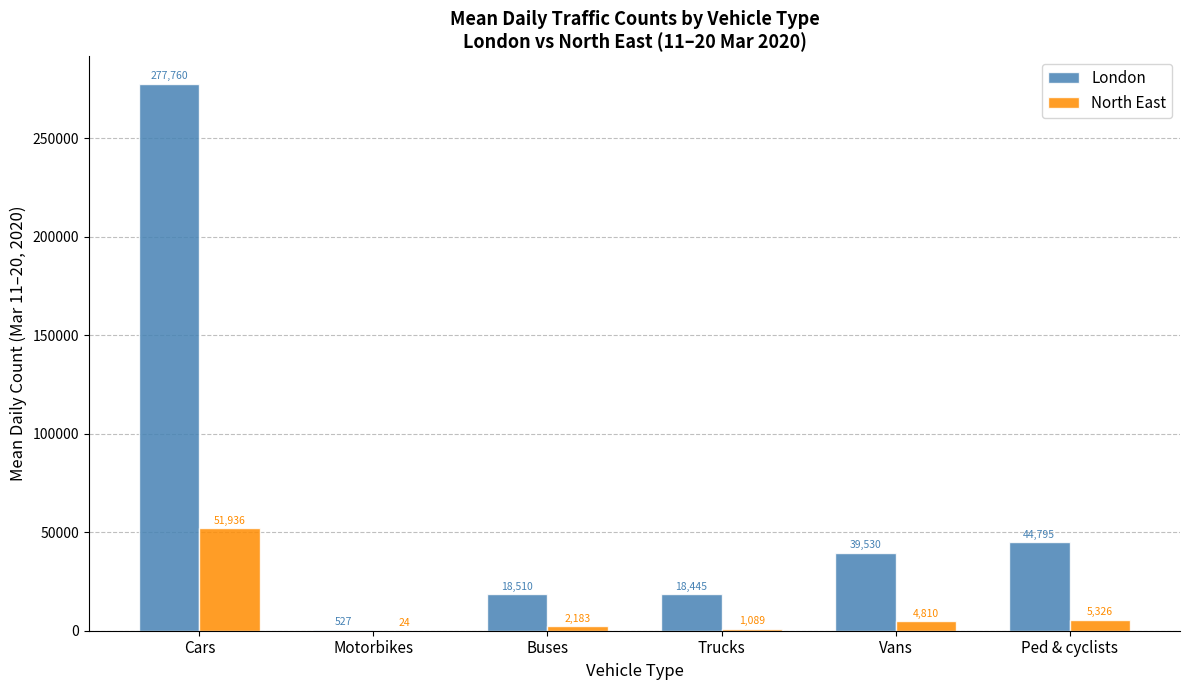

How many categories are shown in the chart?

6